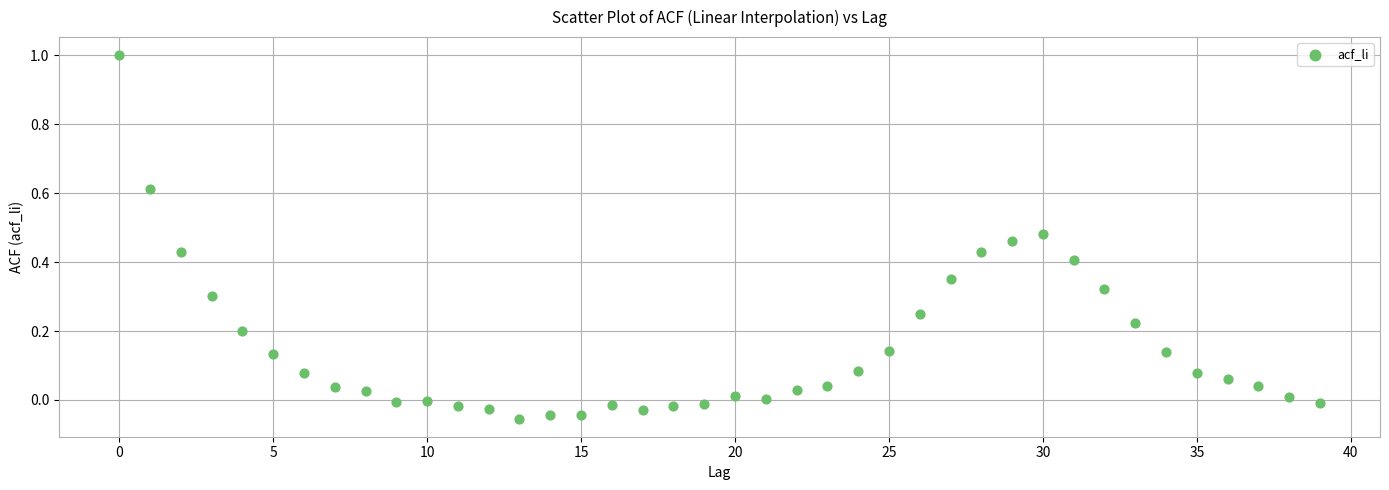

What is the range of Y values (max minus min)?

1.1